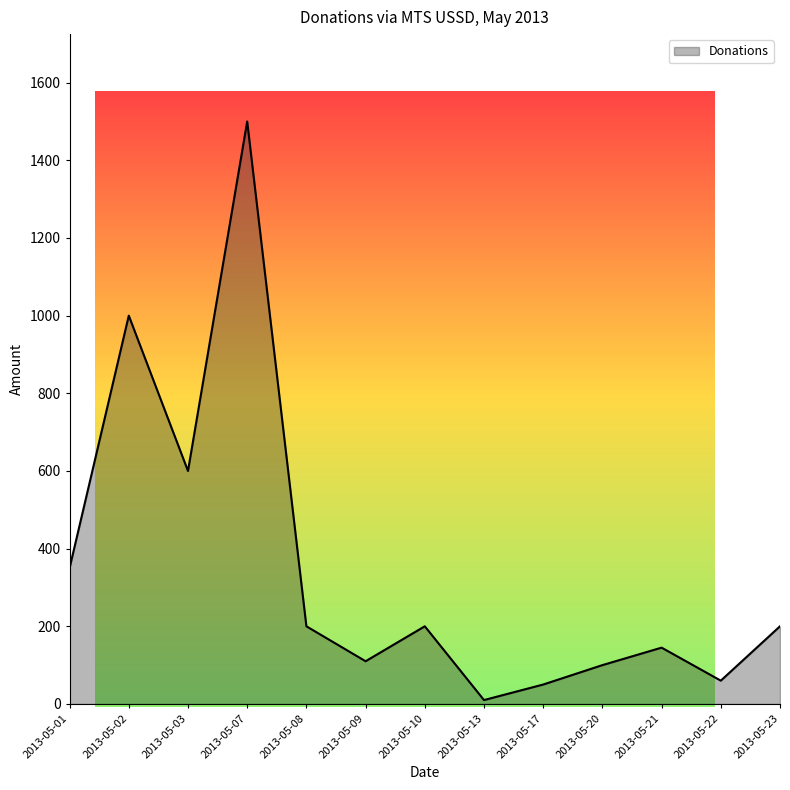

Where is the data nearest to the value 755?

2013-05-03